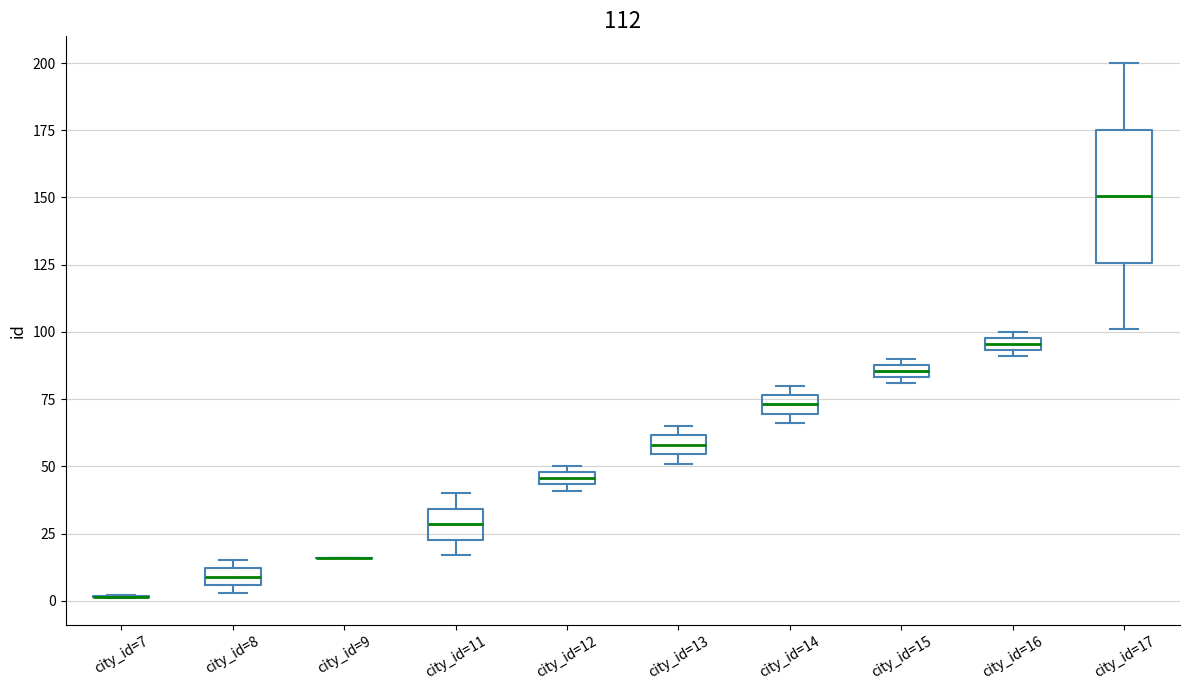

Where is the upper edge of the box for city_id=14 on the y-axis? The values are not printed on the chart, so give them approximately, as read against the axis.

75